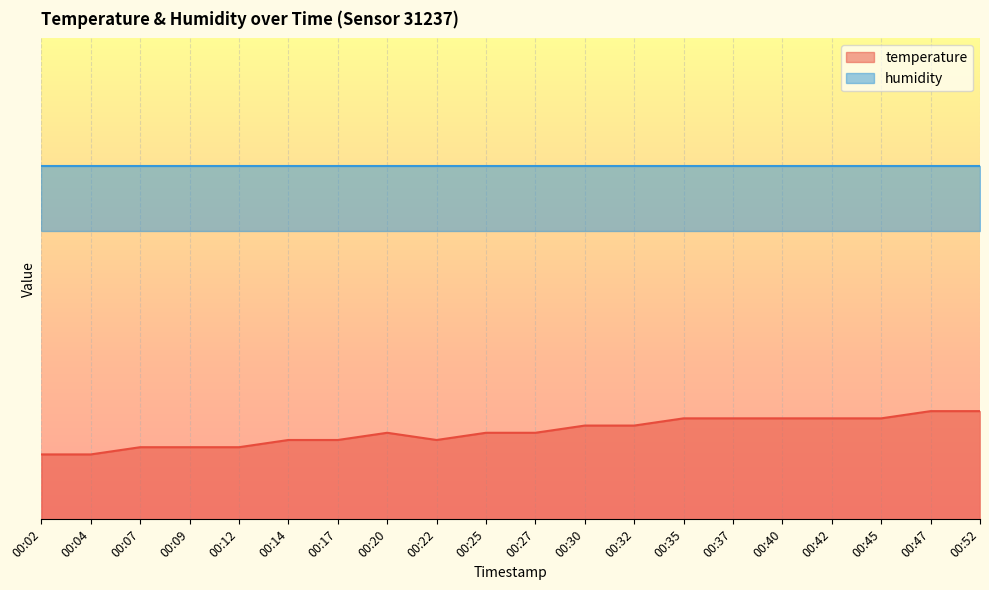

Reading left to right, transcribe all the data shown in this chart.

00:02=13.5	00:04=13.5	00:07=15.0	00:09=15.0	00:12=15.0	00:14=16.5	00:17=16.5	00:20=18.0	00:22=16.5	00:25=18.0	00:27=18.0	00:30=19.5	00:32=19.5	00:35=21.0	00:37=21.0	00:40=21.0	00:42=21.0	00:45=21.0	00:47=22.5	00:52=22.5